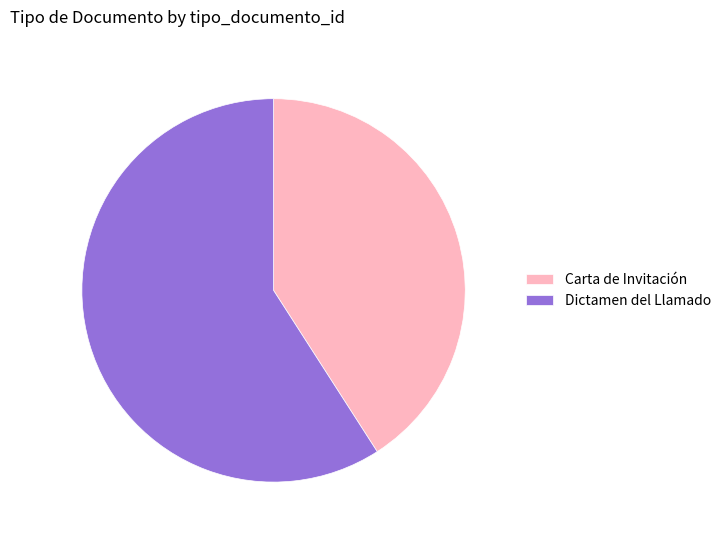

The Carta de Invitación slice represents 31% of the pie. True or false?

False